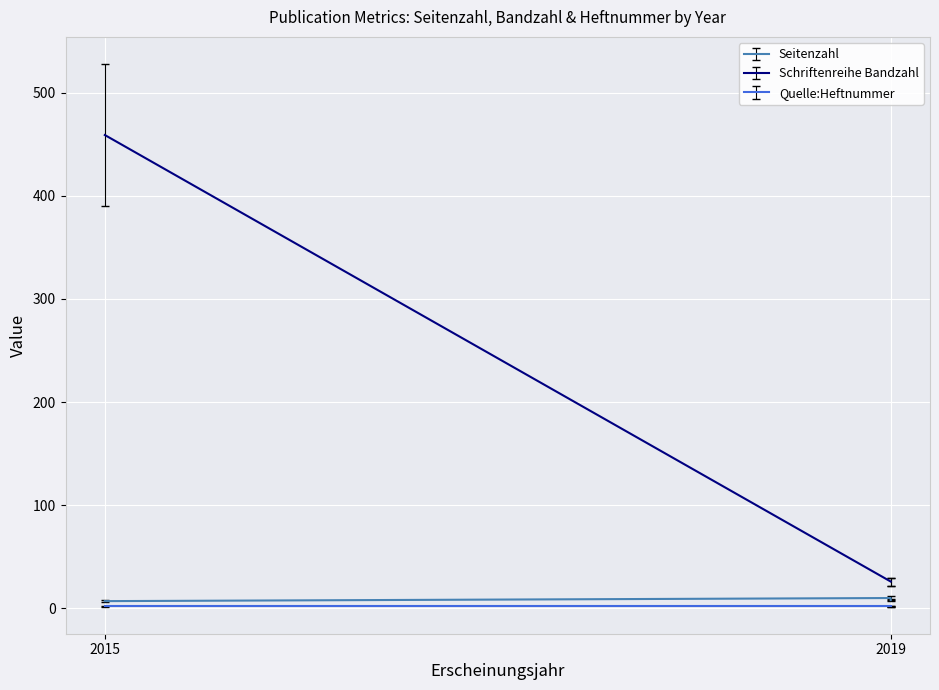

Which series has the largest total across all categories?

Schriftenreihe Bandzahl